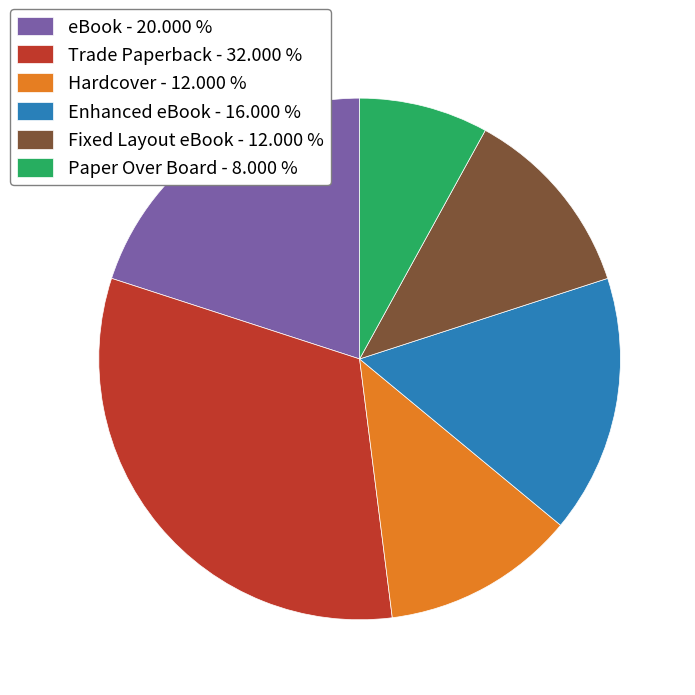

Does Trade Paperback account for over 50% of the chart?

No